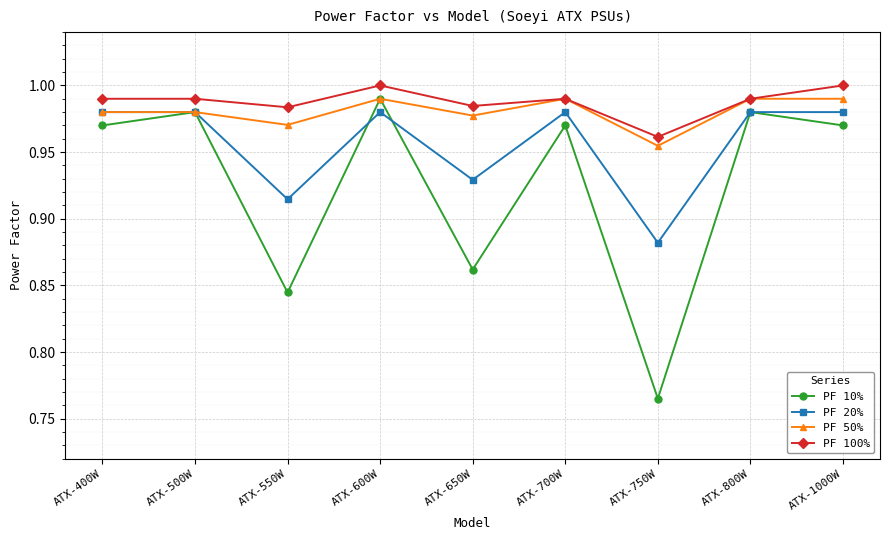

Is the value of PF 50% at ATX-1000W greater than the value of PF 10% at ATX-400W?

Yes